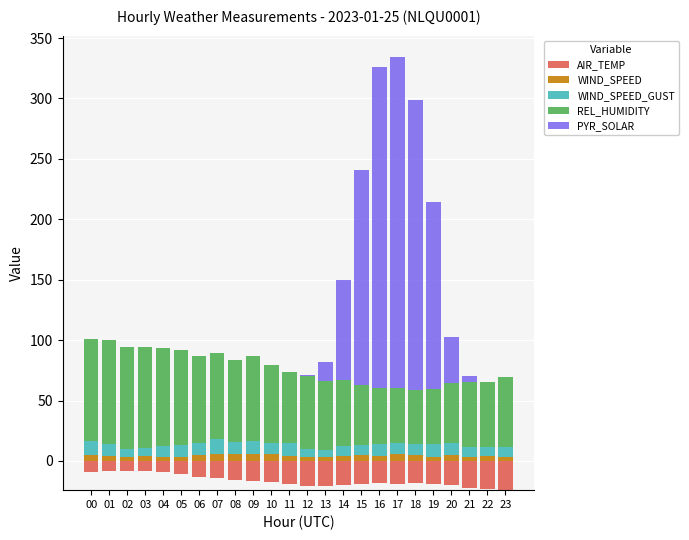

What are all the series names shown in the legend?

AIR_TEMP, WIND_SPEED, WIND_SPEED_GUST, REL_HUMIDITY, PYR_SOLAR